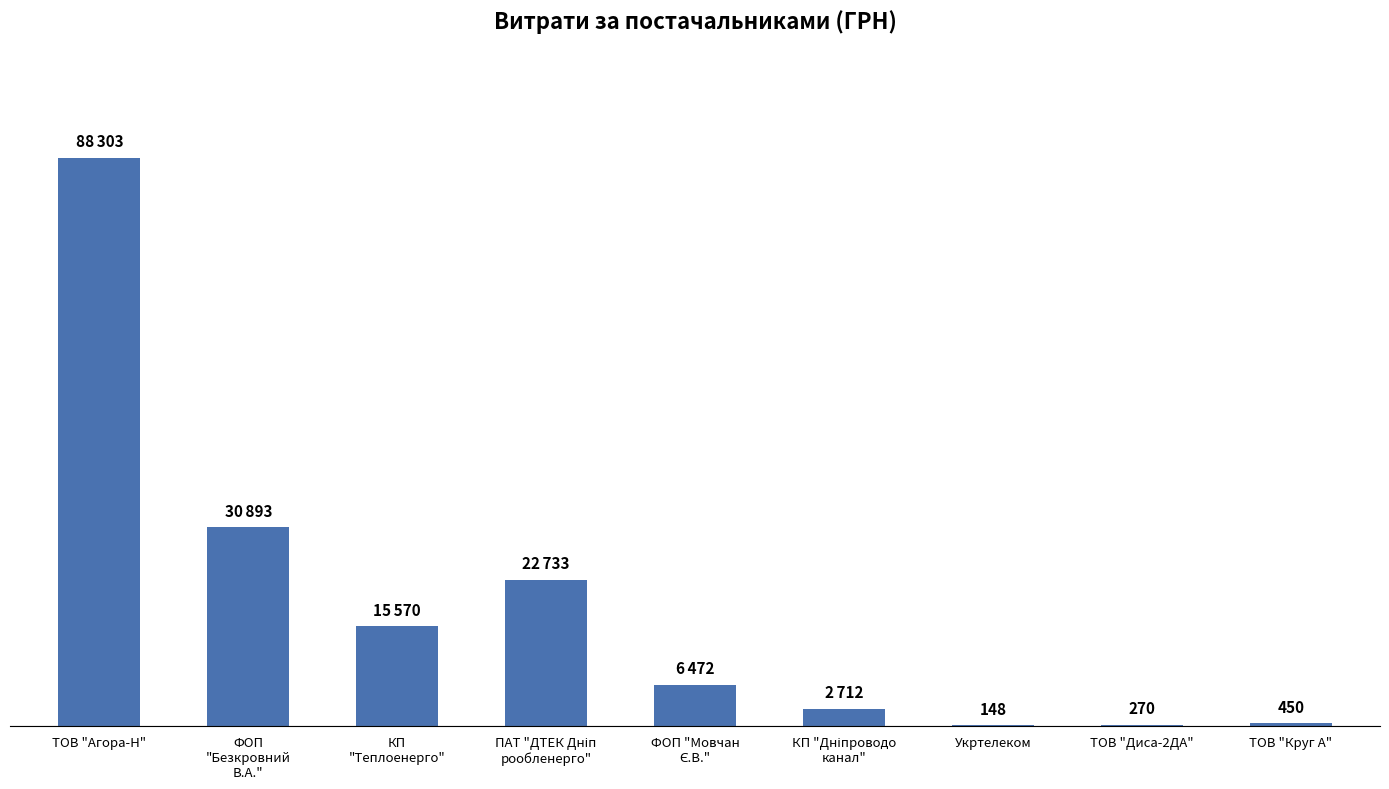

How many bars are there in total?

9